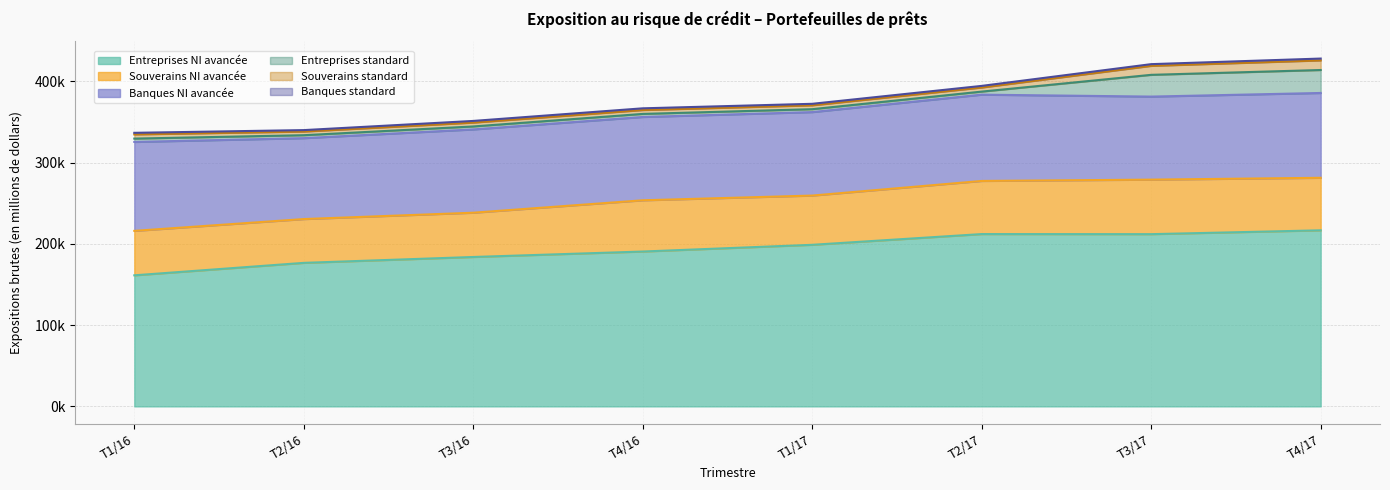

True or false: Entreprises NI avancée and Souverains standard cross at least once.

False